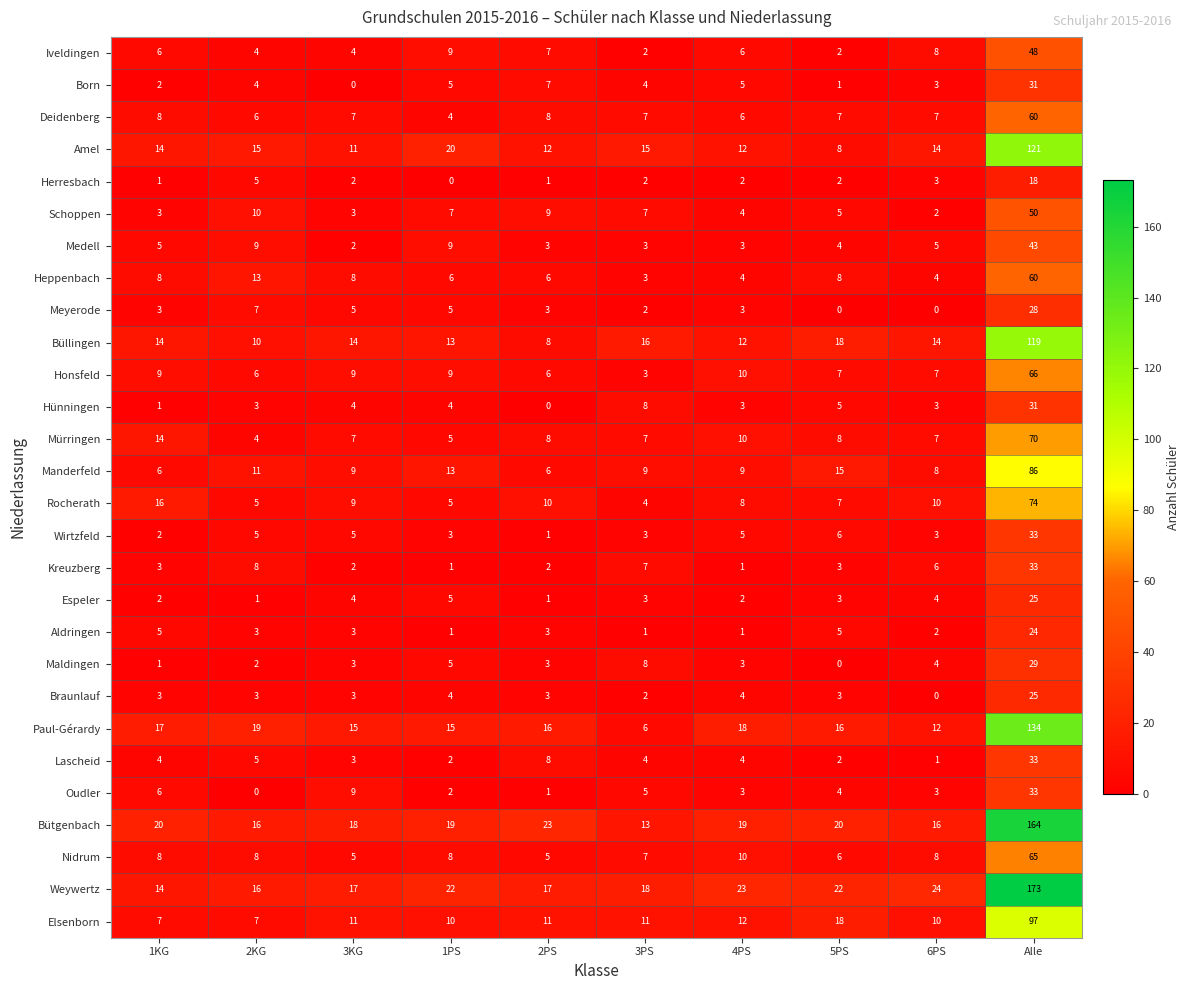

The Born series shows 3 at 6PS. True or false?

True